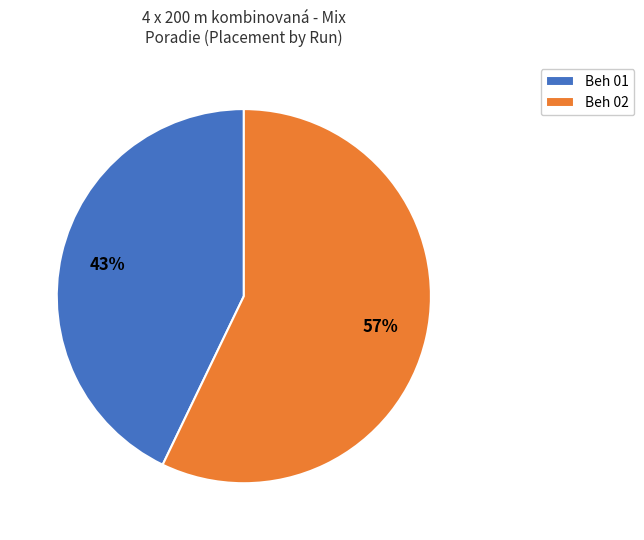

Is it true that Beh 01 is 43% of the pie?

True